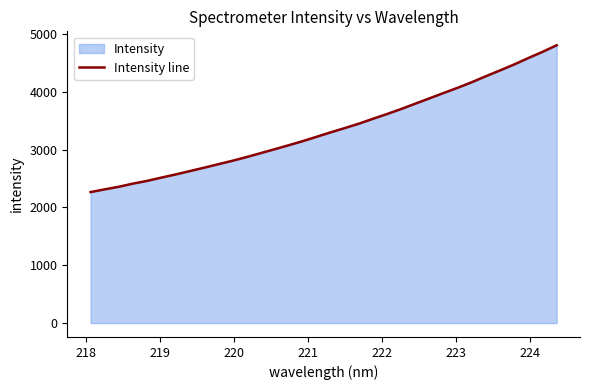

What is the maximum value shown in the chart?

4805.9